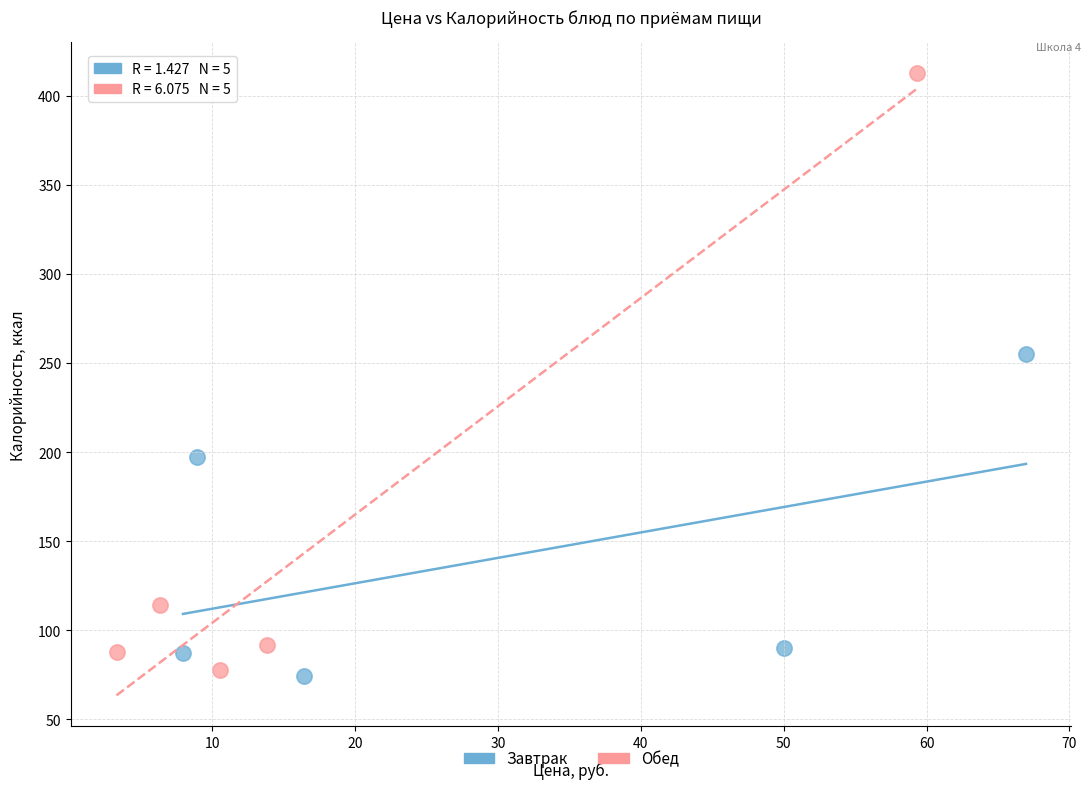

Which series contains the highest Y value?

Обед